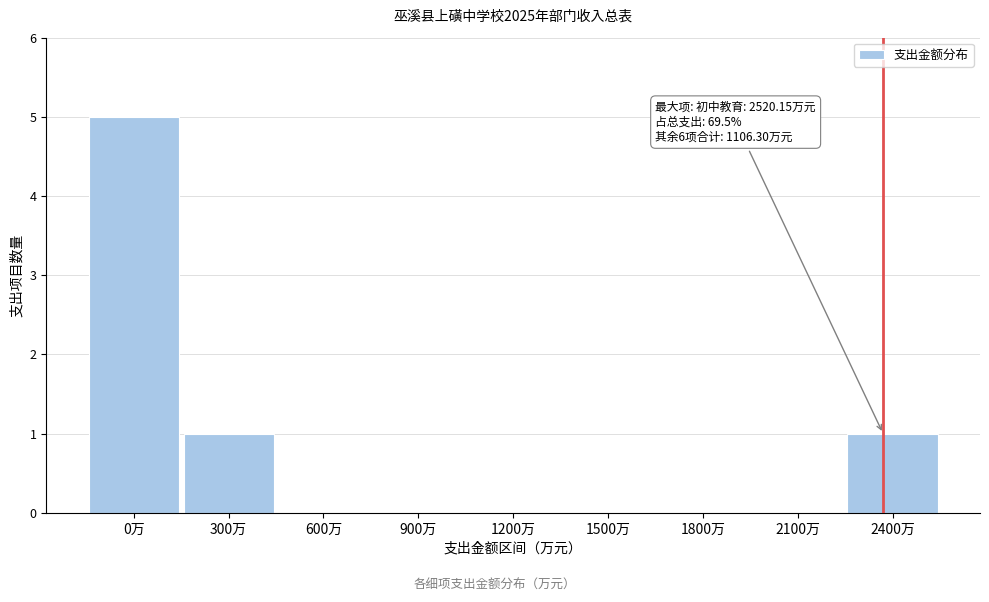

Reading right to left, transcribe all the data shown in this chart.

2400万=1	2100万=0	1800万=0	1500万=0	1200万=0	900万=0	600万=0	300万=1	0万=5